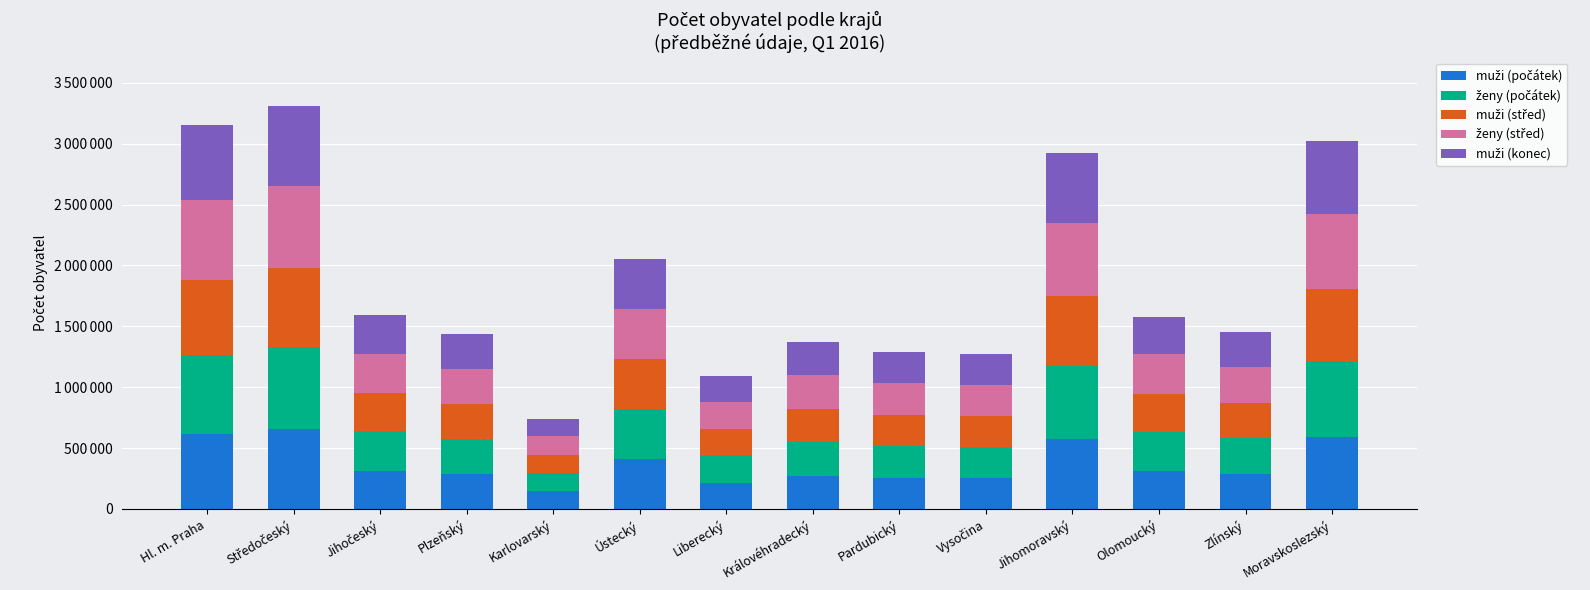

Does the chart contain any negative values?

No